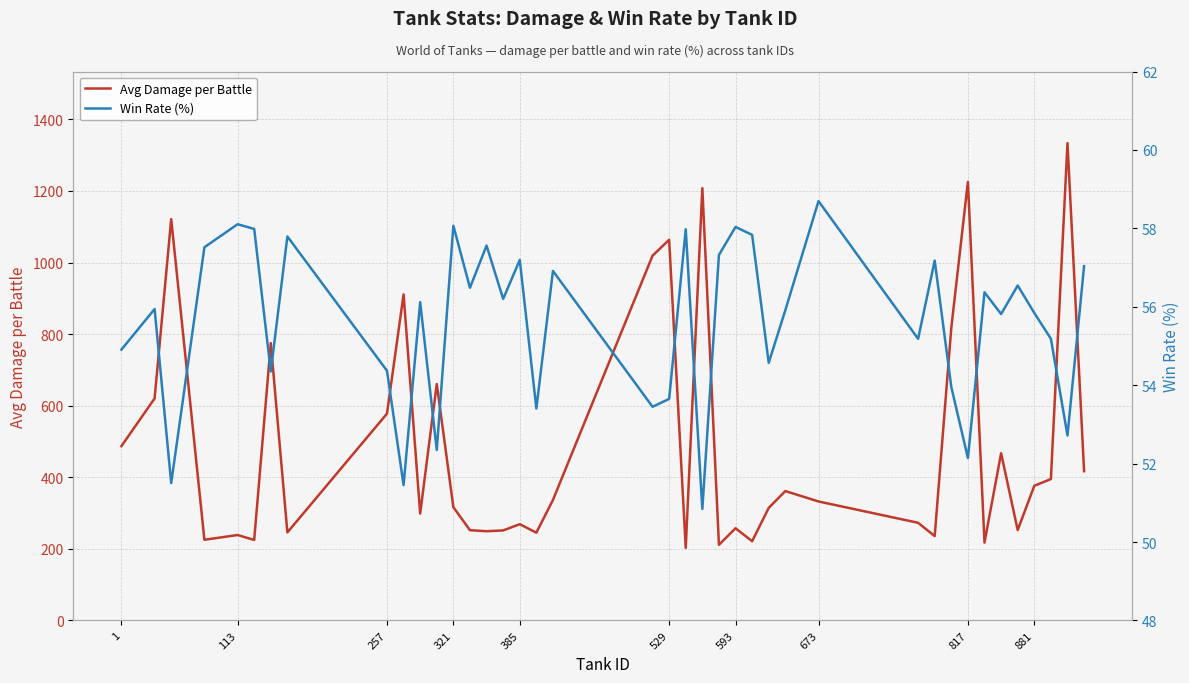

The value of Avg Damage per Battle at 385 is 269.0. True or false?

True